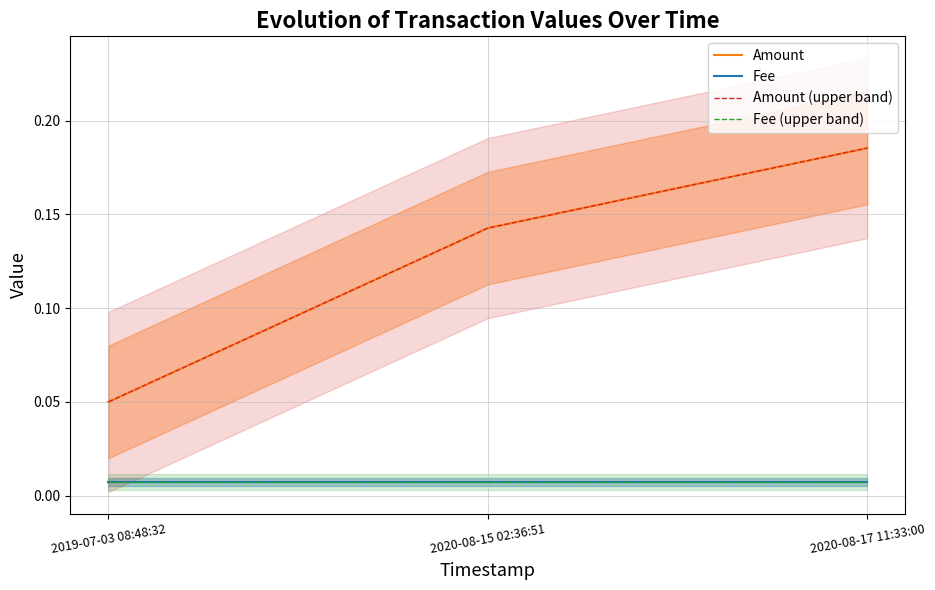

Which category has the highest value across all series?

2020-08-17 11:33:00